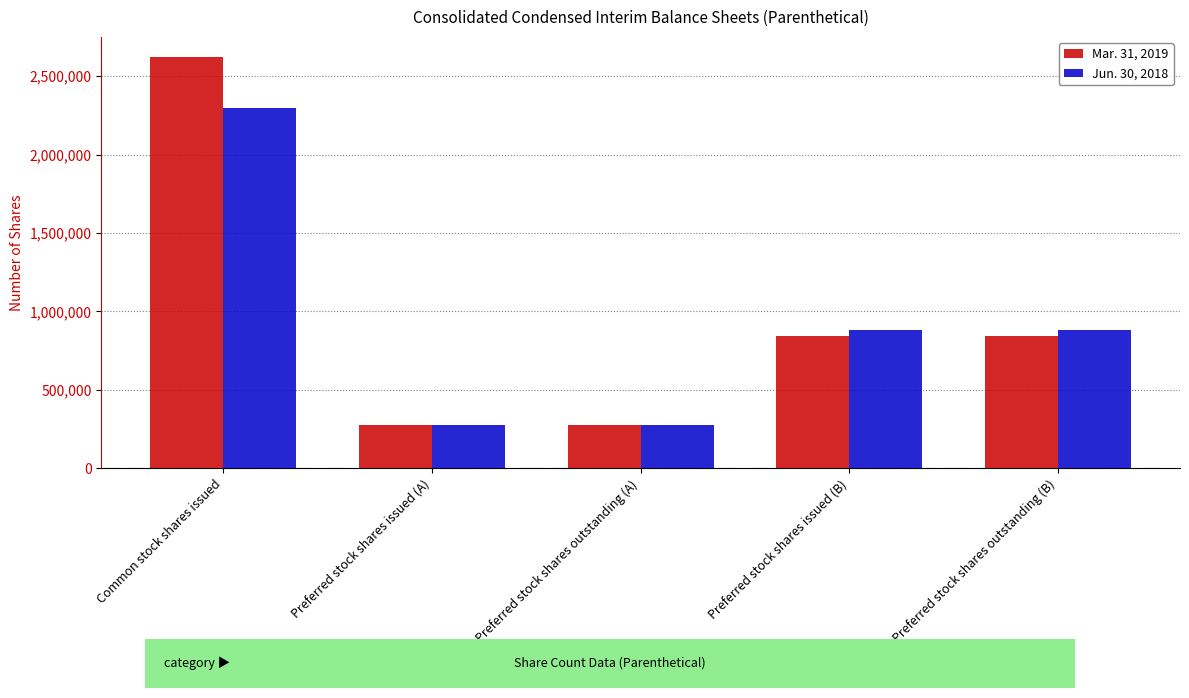

Is it true that Jun. 30, 2018 equals 1419444 at Preferred stock shares outstanding (B)?

False